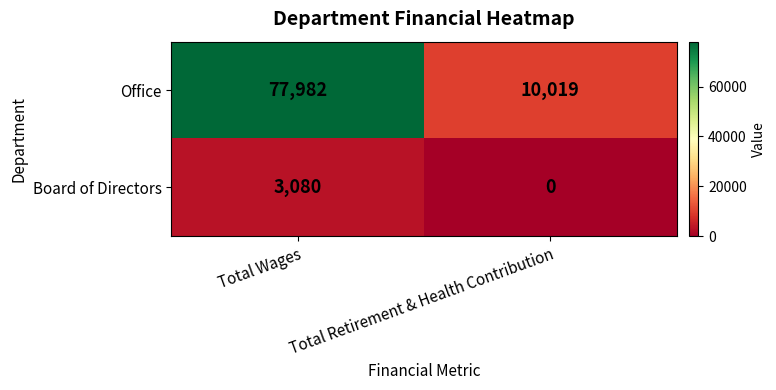

What value does the Office series have at Total Retirement & Health Contribution, to the nearest 100?

10000